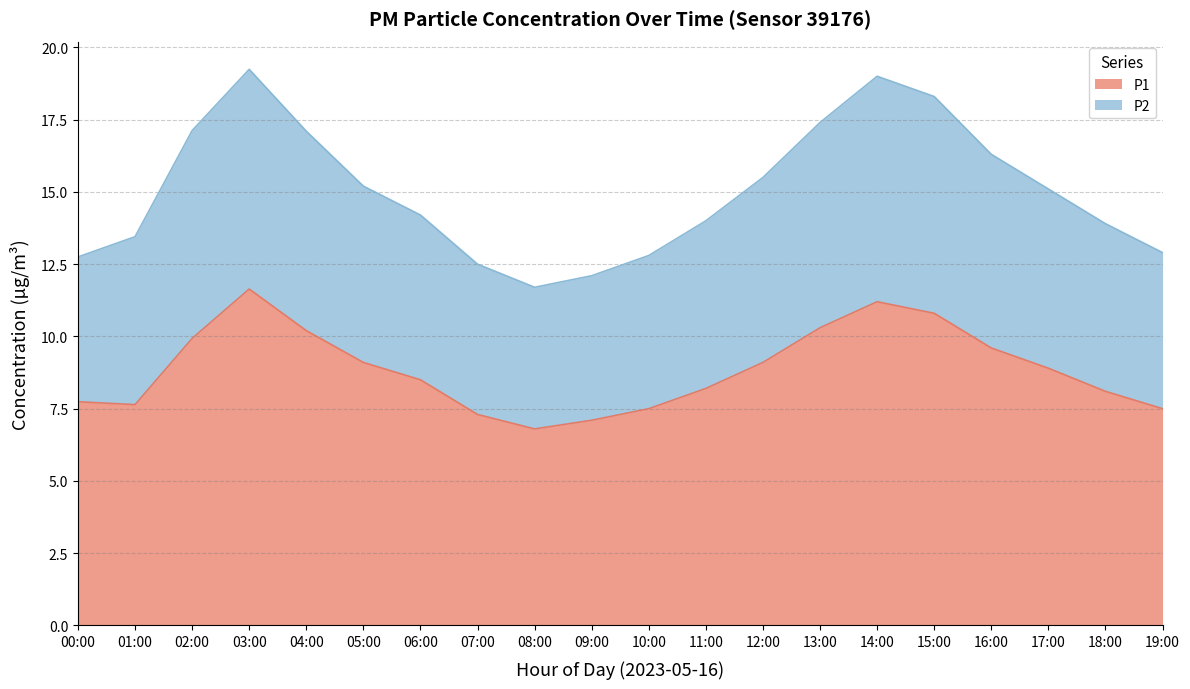

List the labels in order of P2 value, smallest first.

08:00, 09:00, 07:00, 00:00, 10:00, 19:00, 01:00, 18:00, 11:00, 06:00, 17:00, 05:00, 12:00, 16:00, 04:00, 02:00, 13:00, 15:00, 14:00, 03:00